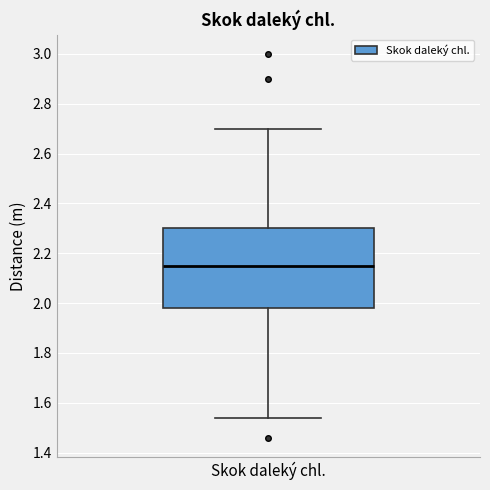

Where is the upper edge of the box for Skok daleký chl. on the y-axis? The values are not printed on the chart, so give them approximately, as read against the axis.

2.30